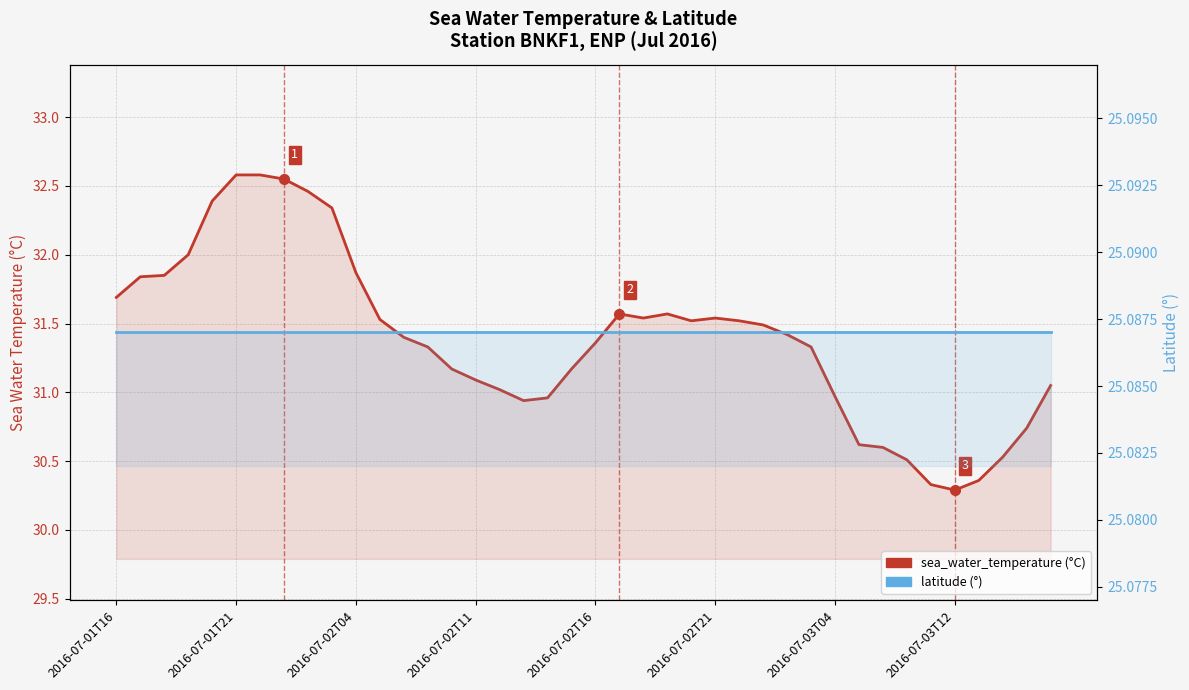

Does the chart have visible grid lines?

Yes